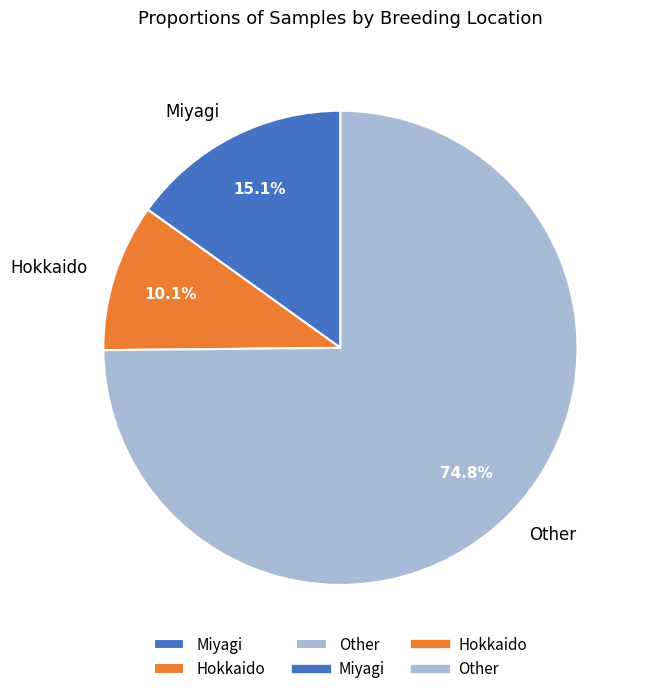

What is the smallest slice in the pie chart?

Hokkaido